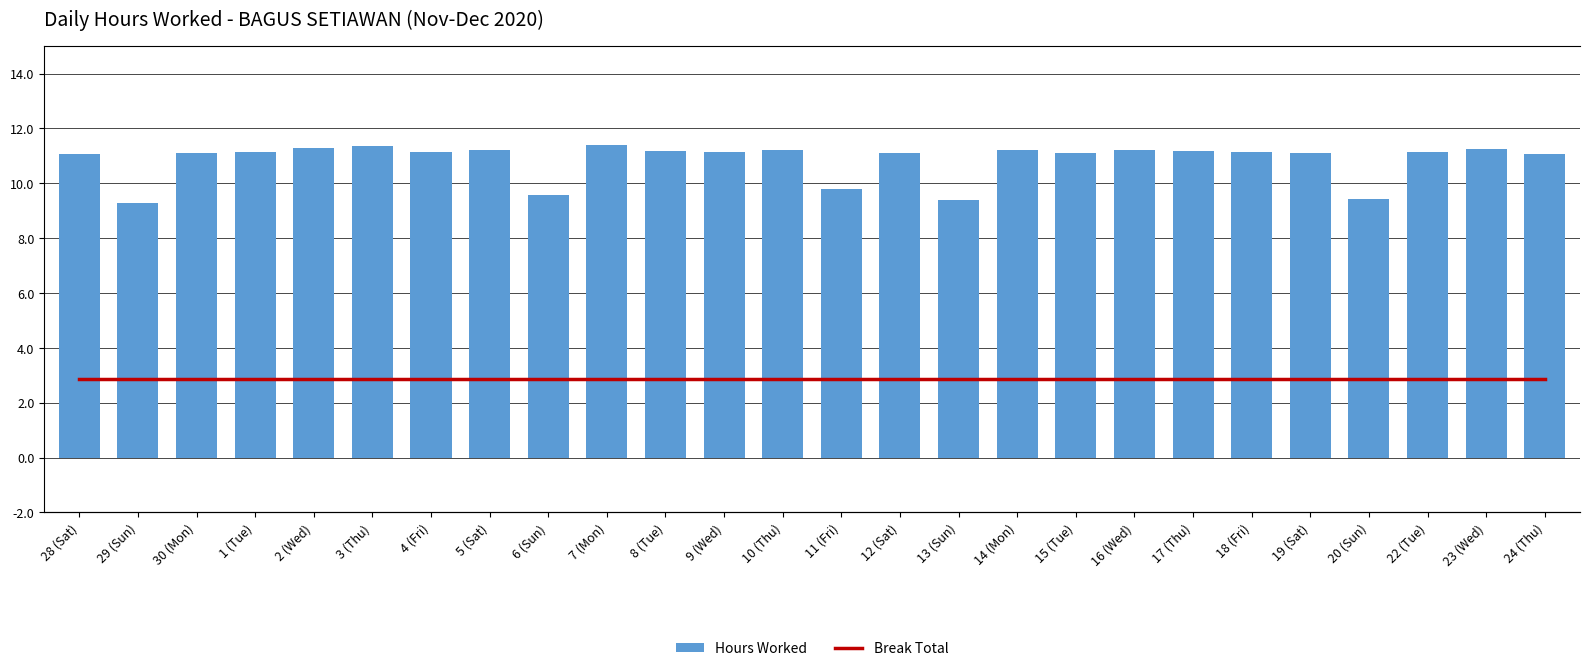

Reading left to right, extract all data points from this chart.

Hours Worked: 28 (Sat)=11.1	29 (Sun)=9.3	30 (Mon)=11.1	1 (Tue)=11.1	2 (Wed)=11.3	3 (Thu)=11.4	4 (Fri)=11.1	5 (Sat)=11.2	6 (Sun)=9.6	7 (Mon)=11.4	8 (Tue)=11.2	9 (Wed)=11.1	10 (Thu)=11.2	11 (Fri)=9.8	12 (Sat)=11.1	13 (Sun)=9.4	14 (Mon)=11.2	15 (Tue)=11.1	16 (Wed)=11.2	17 (Thu)=11.2	18 (Fri)=11.2	19 (Sat)=11.1	20 (Sun)=9.4	22 (Tue)=11.1	23 (Wed)=11.2	24 (Thu)=11.1
Break Total: 28 (Sat)=0.0	29 (Sun)=0.0	30 (Mon)=0.0	1 (Tue)=0.0	2 (Wed)=0.0	3 (Thu)=0.0	4 (Fri)=0.0	5 (Sat)=0.0	6 (Sun)=0.0	7 (Mon)=0.0	8 (Tue)=0.0	9 (Wed)=0.0	10 (Thu)=0.0	11 (Fri)=0.0	12 (Sat)=0.0	13 (Sun)=0.0	14 (Mon)=0.0	15 (Tue)=0.0	16 (Wed)=0.0	17 (Thu)=0.0	18 (Fri)=0.0	19 (Sat)=0.0	20 (Sun)=0.0	22 (Tue)=0.0	23 (Wed)=0.0	24 (Thu)=0.0